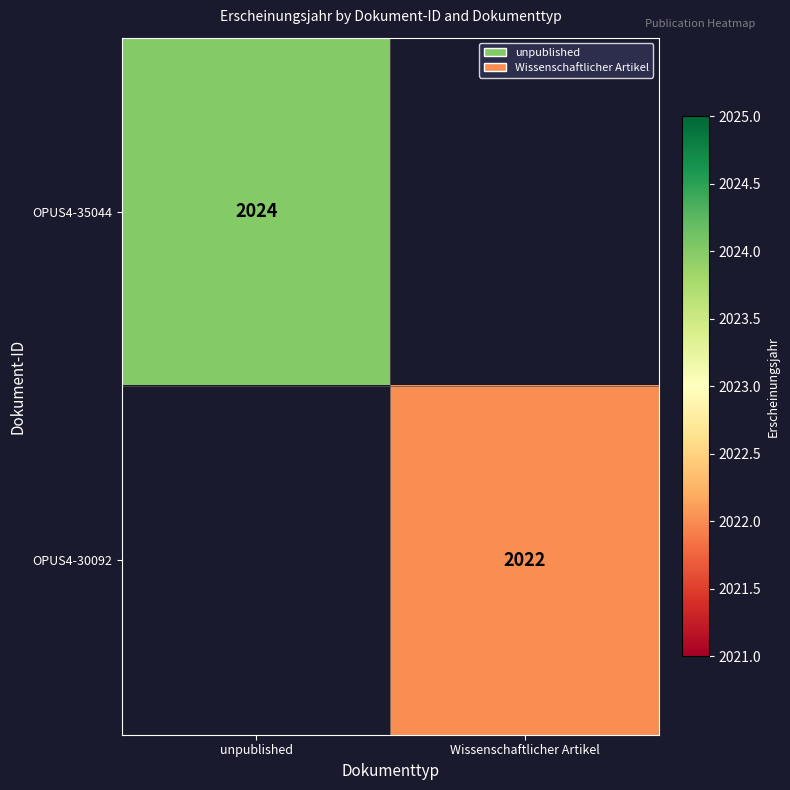

The OPUS4-30092 series shows 2022 at Wissenschaftlicher Artikel. True or false?

True